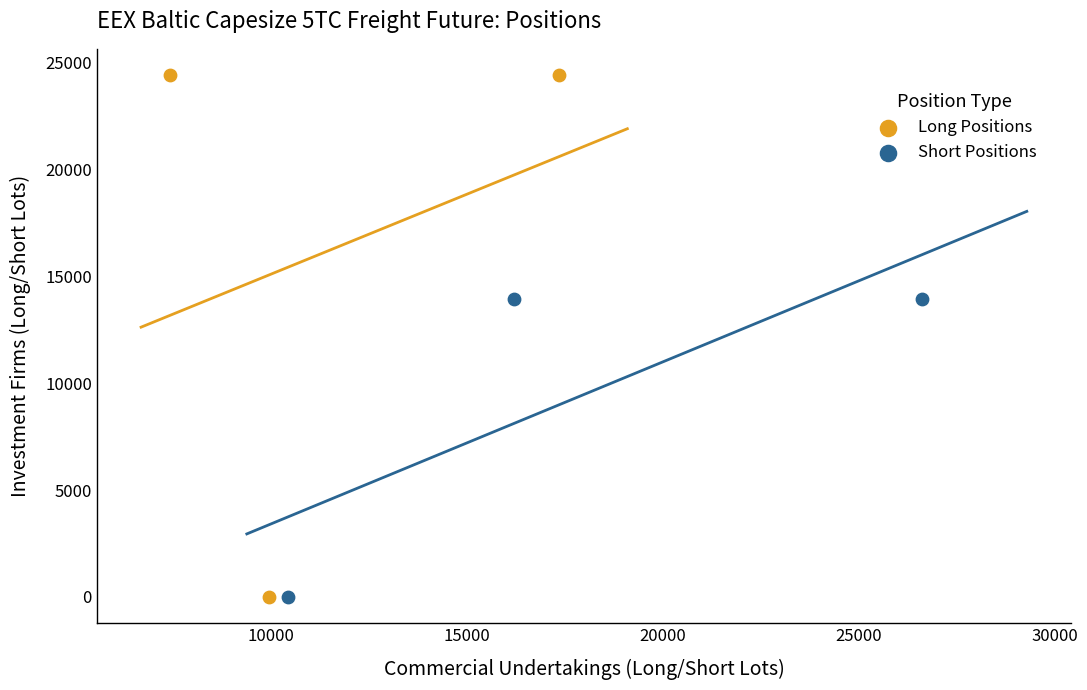

Which series reaches the maximum Y coordinate?

Long Positions